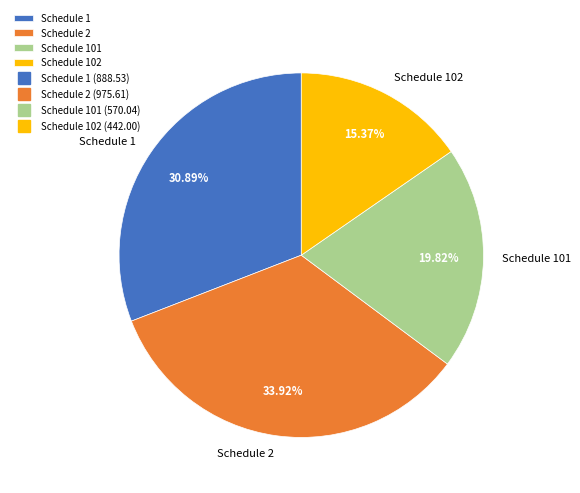

What is the ratio of the value at Schedule 102 to the value at Schedule 101?

0.8